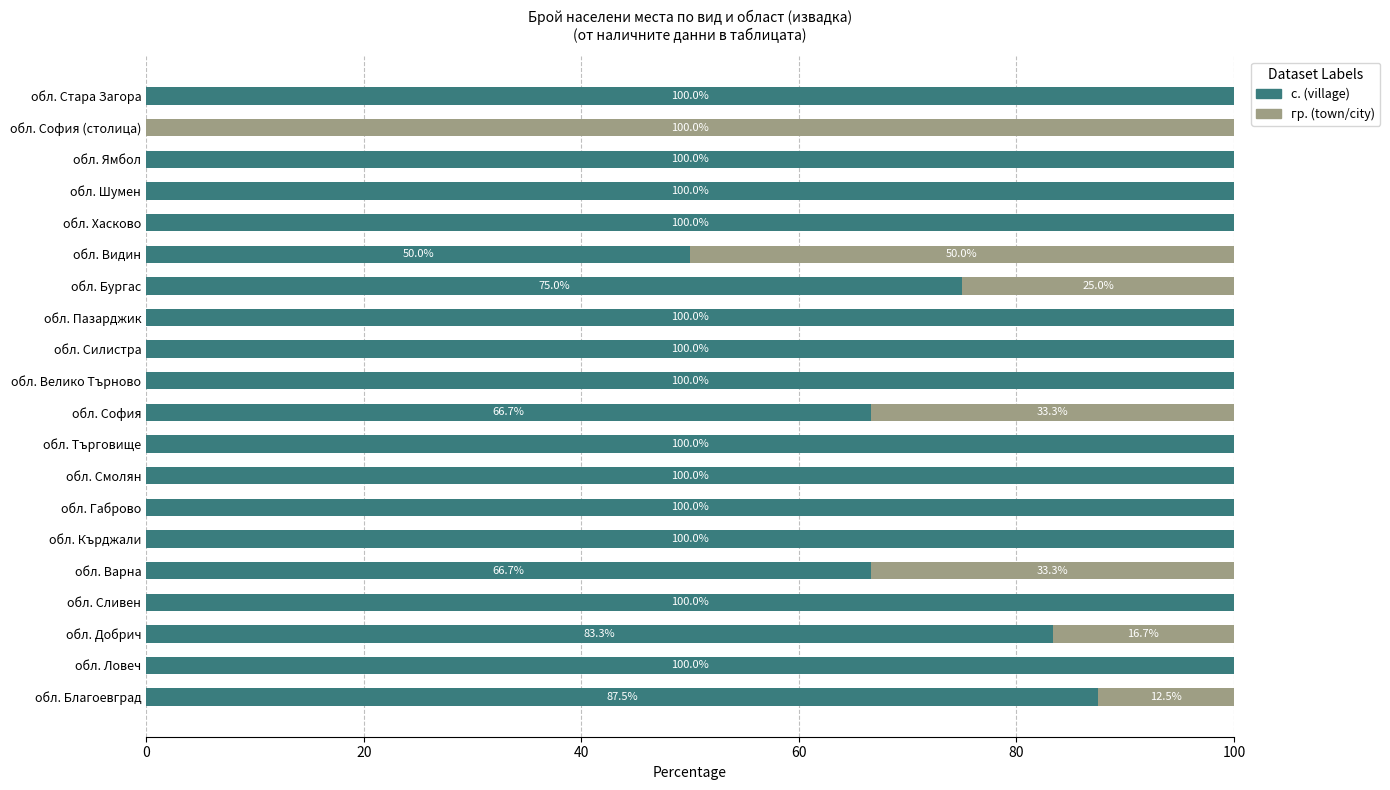

At which label is с. (village) closest to 50?

обл. Видин